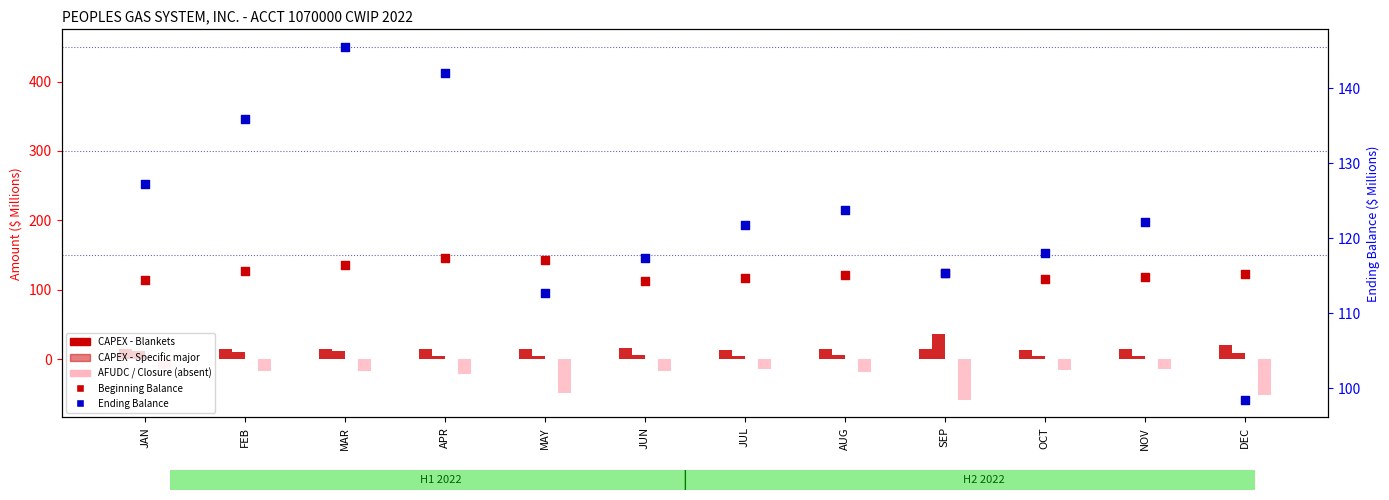

Which series reaches the minimum Y coordinate?

Closure to Plant